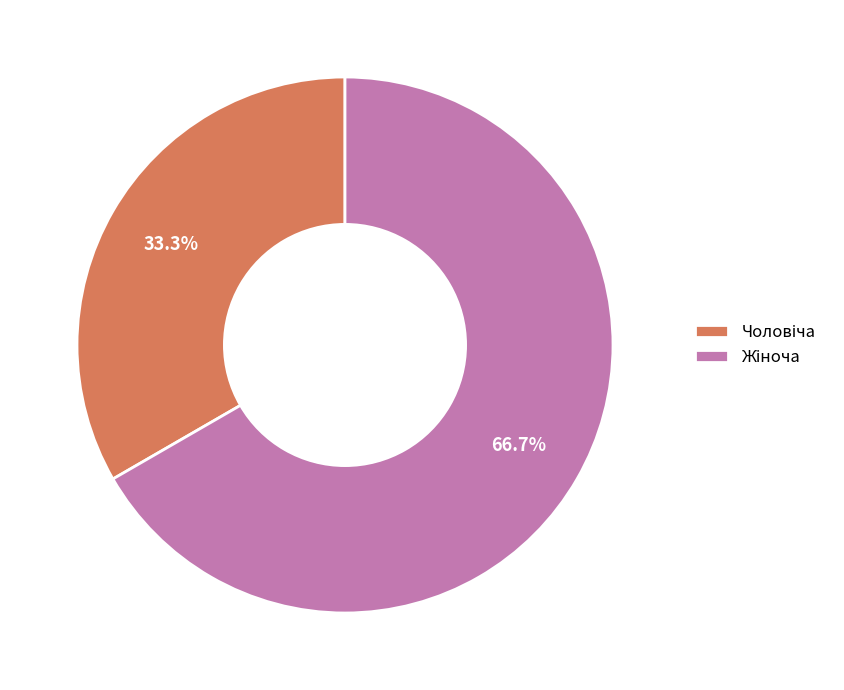

Is there any slice that represents more than half of the pie?

Yes